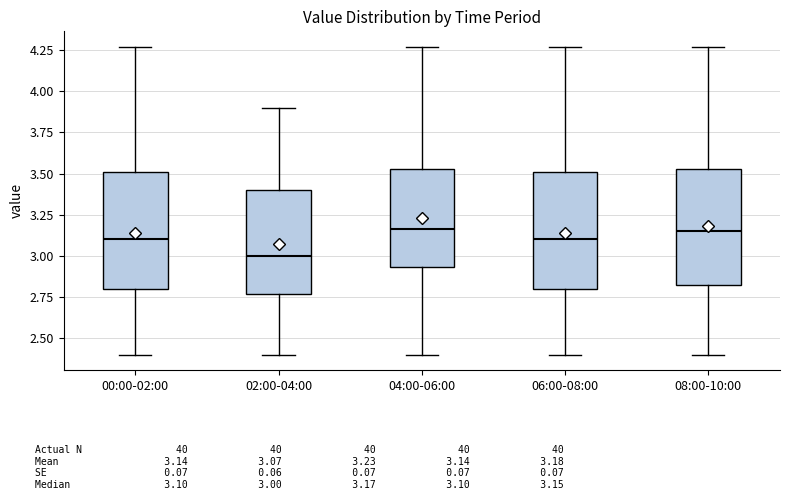

Reading left to right, transcribe this box plot: for each box, give where its median line is, the range the box spans, and where its two whiskers end, as read against the y-axis. The values are not printed on the chart, so give them approximately, as read against the axis.

00:00-02:00: median 3.10, box 2.80 to 3.50, whiskers 2.40 to 4.25
02:00-04:00: median 3.00, box 2.75 to 3.40, whiskers 2.40 to 3.90
04:00-06:00: median 3.15, box 2.95 to 3.55, whiskers 2.40 to 4.25
06:00-08:00: median 3.10, box 2.80 to 3.50, whiskers 2.40 to 4.25
08:00-10:00: median 3.15, box 2.80 to 3.55, whiskers 2.40 to 4.25